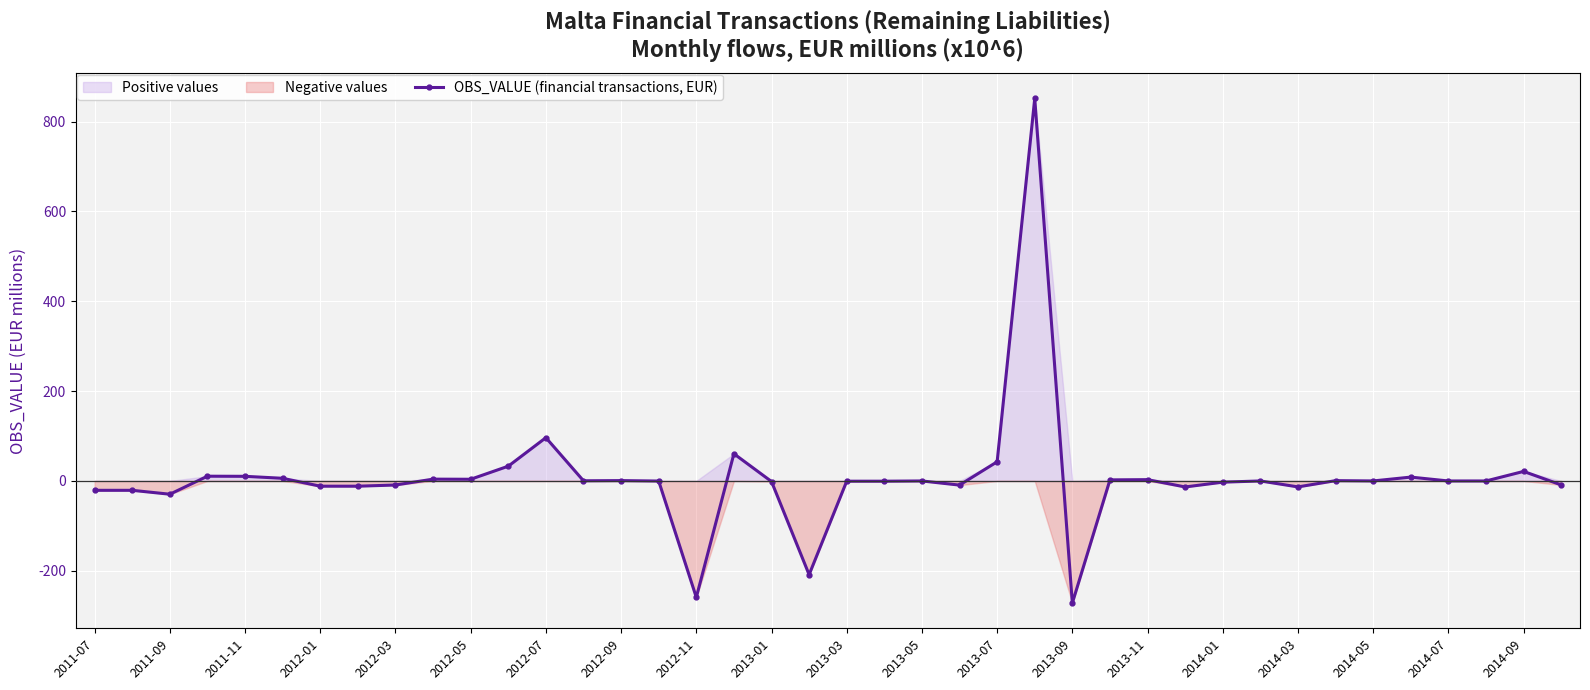

How many values are below zero?

22